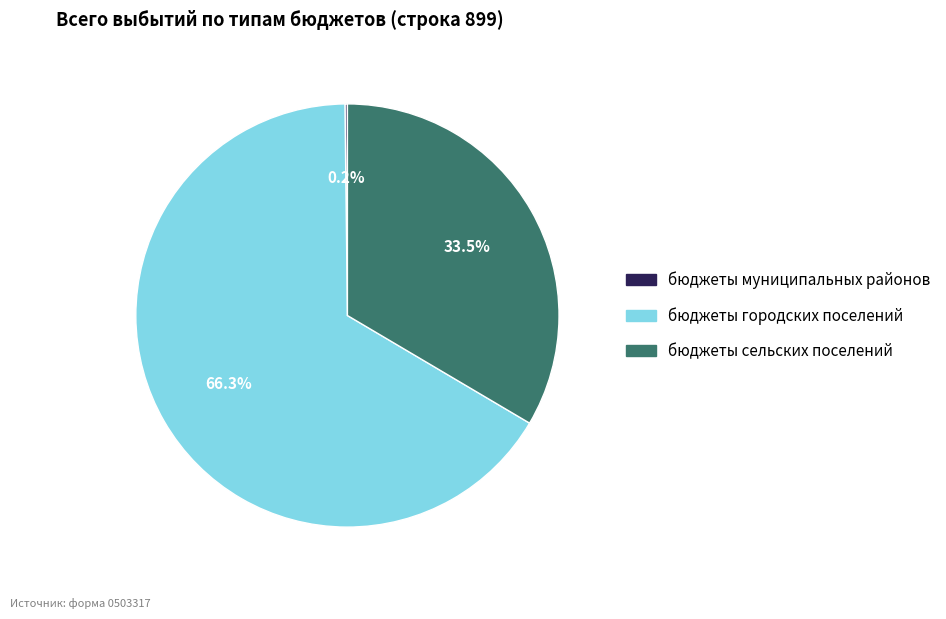

What is the total percentage of бюджеты городских поселений and бюджеты сельских поселений?

99.8%